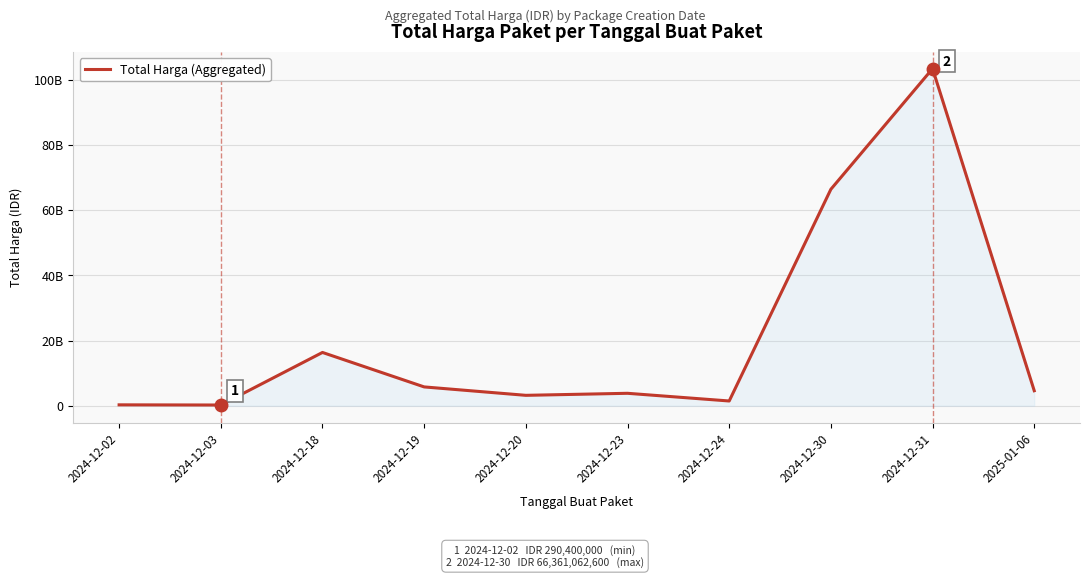

What is the label of the 1st point from the left?

2024-12-02